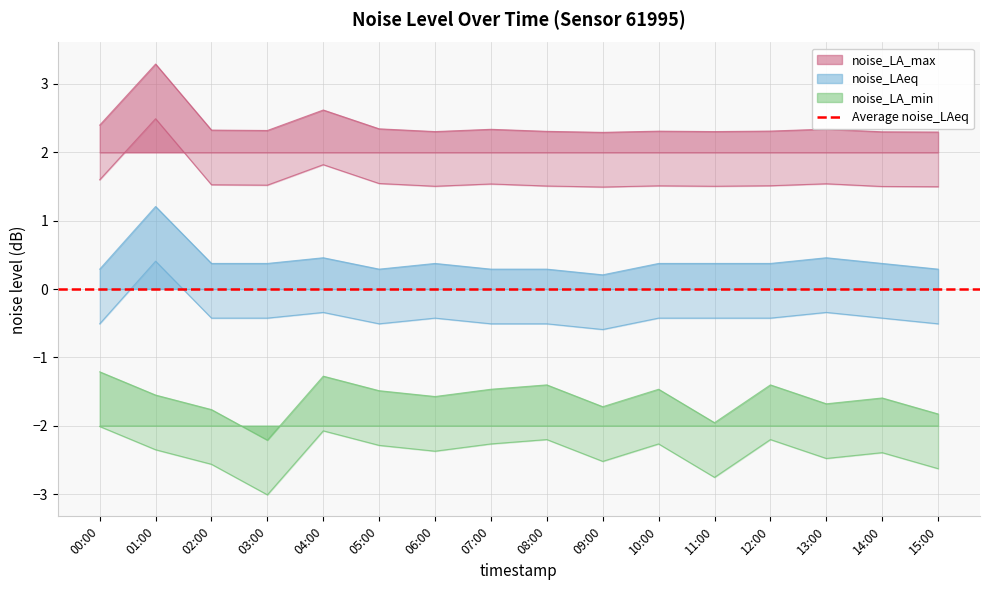

Count the number of data series in this chart.

3